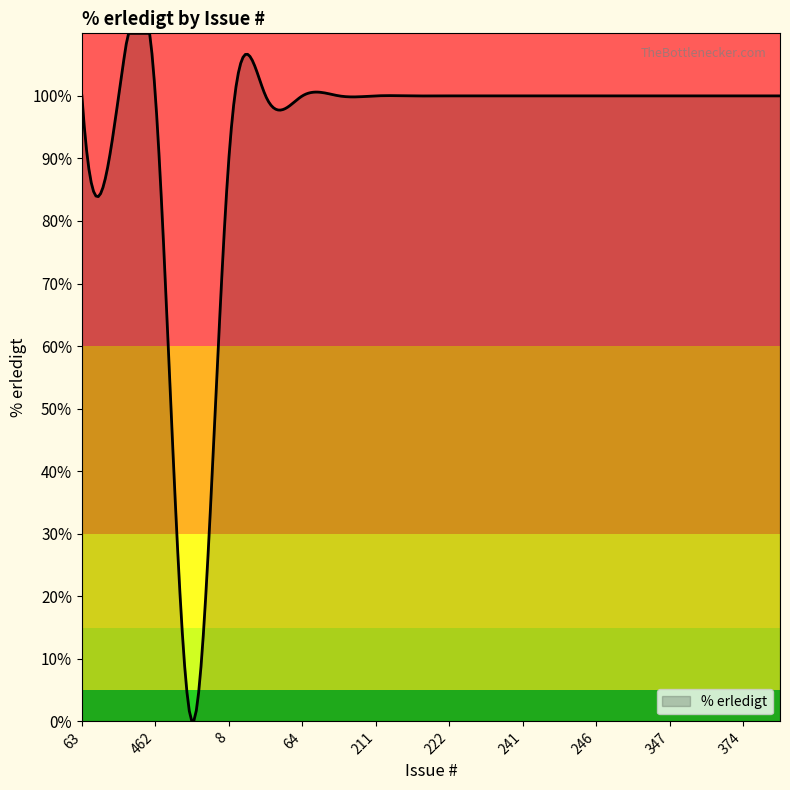

What is the greatest value displayed?

110.0